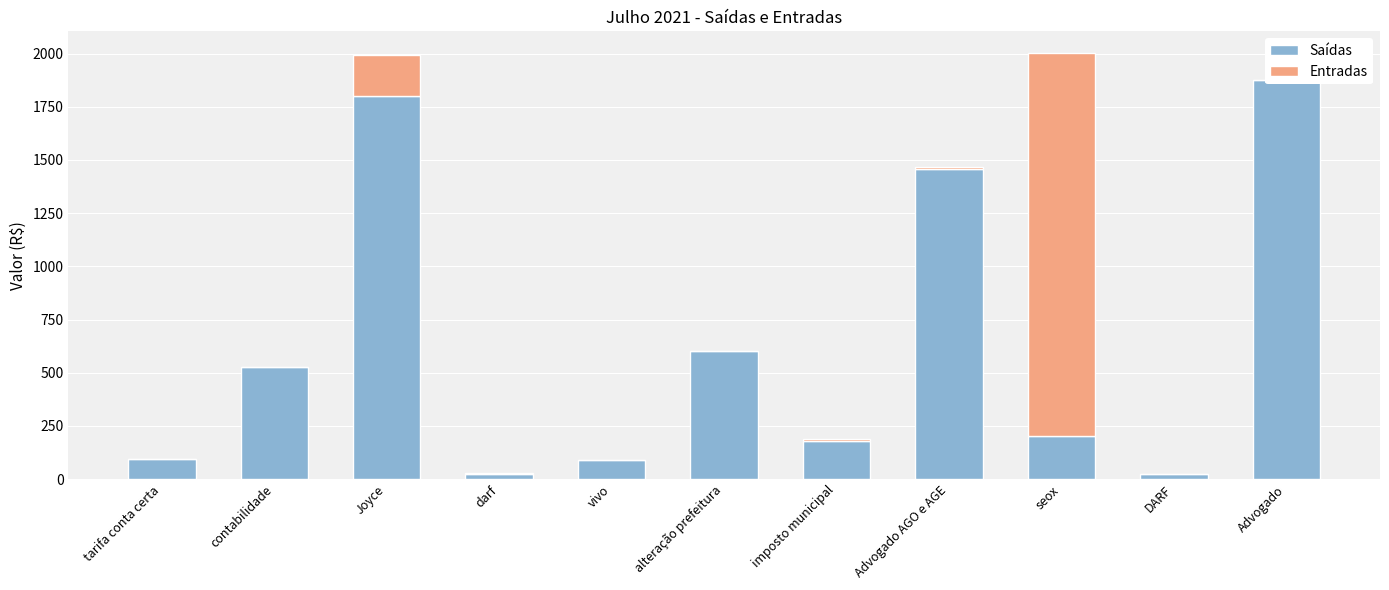

Is it true that Entradas equals 1800.0 at seox?

True